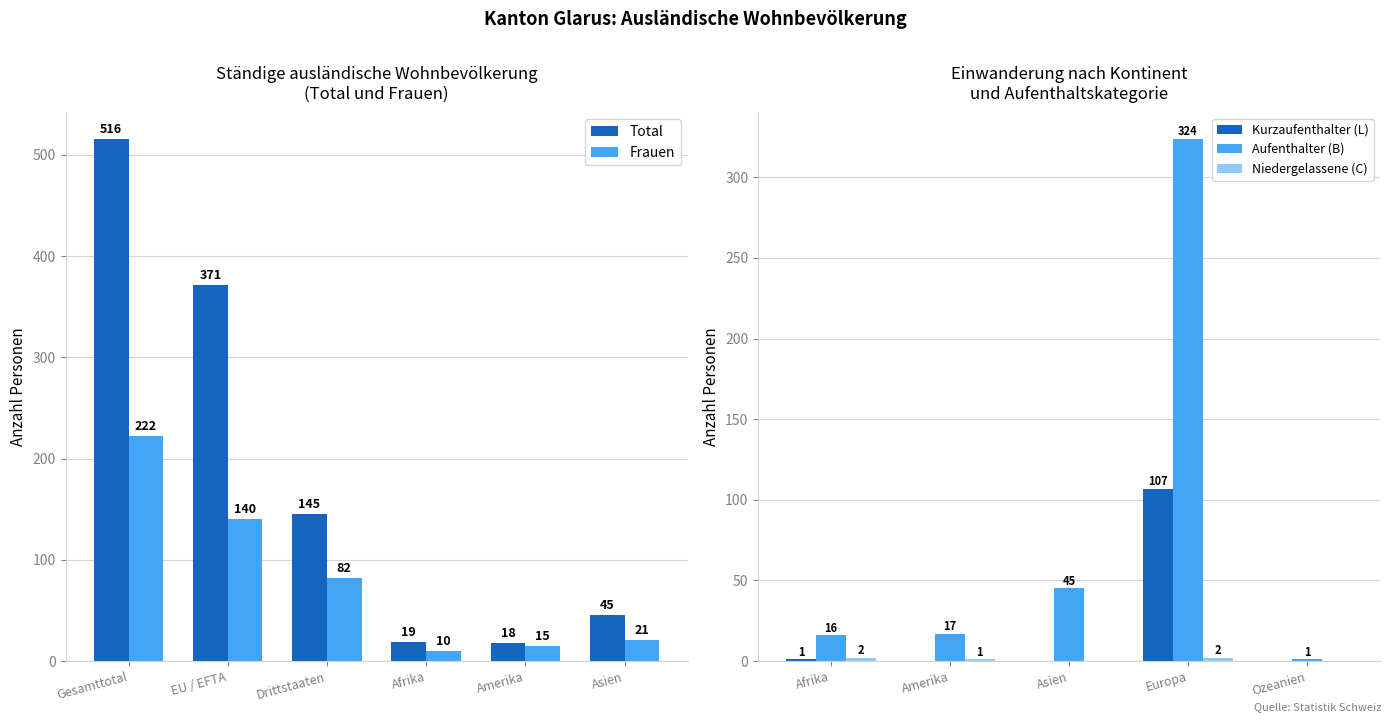

Is the value of Niedergelassene_Total at Gesamttotal greater than the value of Aufenthalter_Total at Drittstaaten?

No